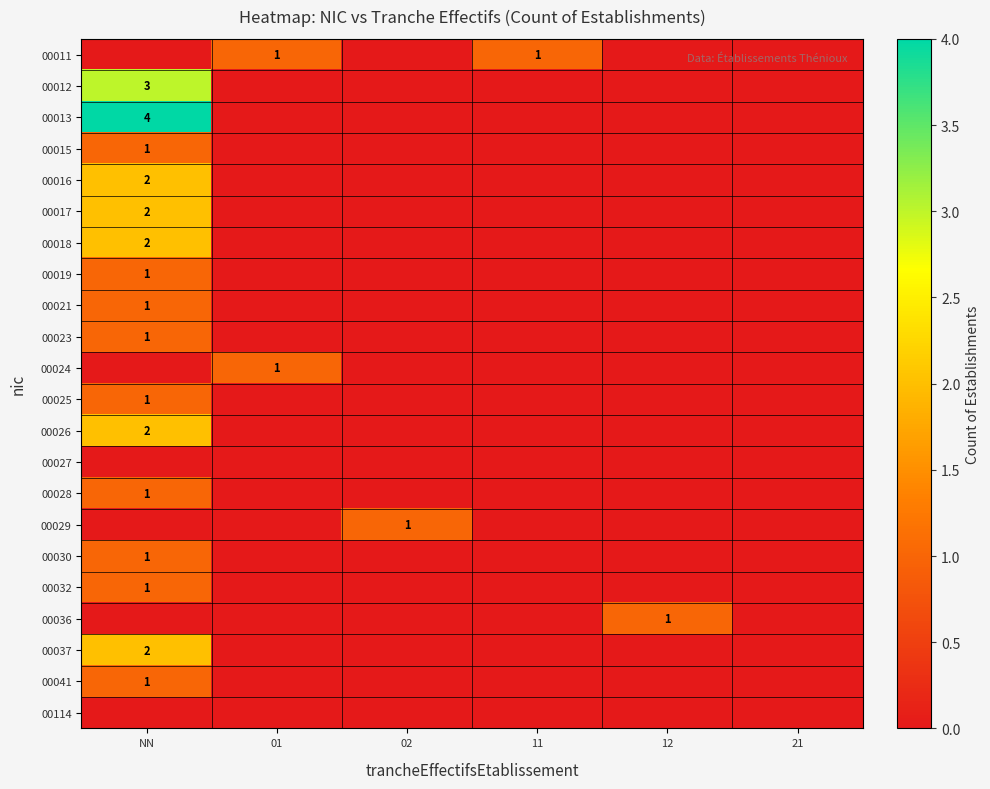

Which category has the highest value in the 00021 series?

NN